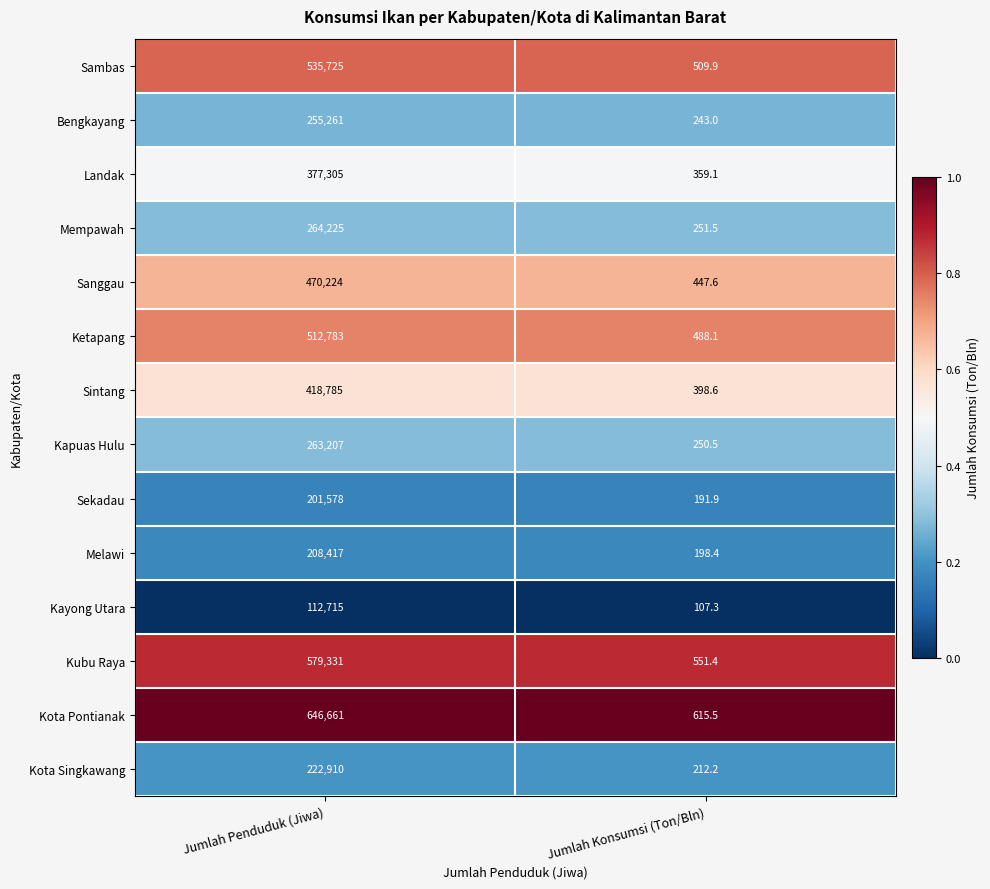

True or false: Kapuas Hulu has a value of 58.4 at Jumlah Konsumsi (Ton/Bln).

False